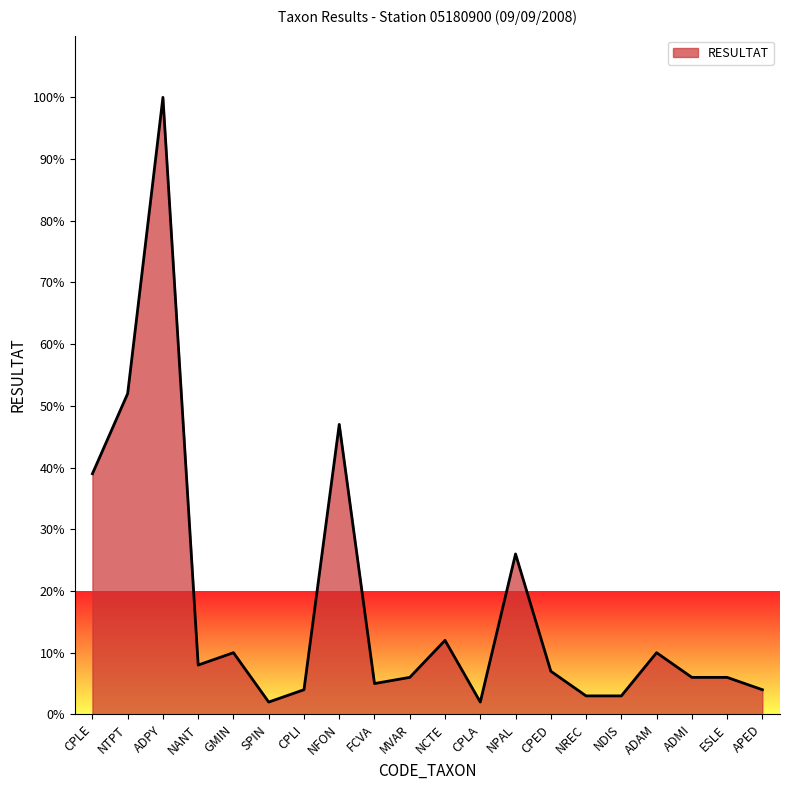

How many lines are shown in the chart?

1